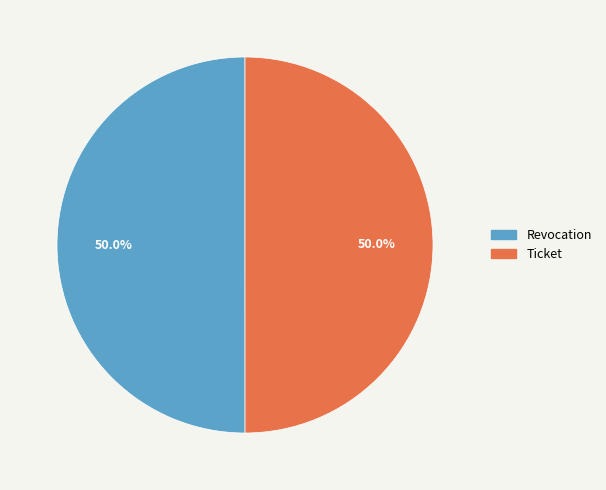

Approximately how many times larger is the value at Revocation compared to Ticket?

1.0